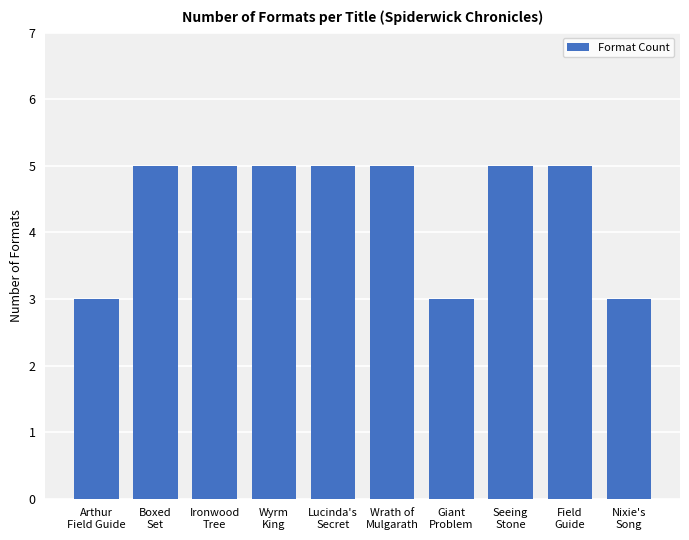

What is the smallest value displayed?

3